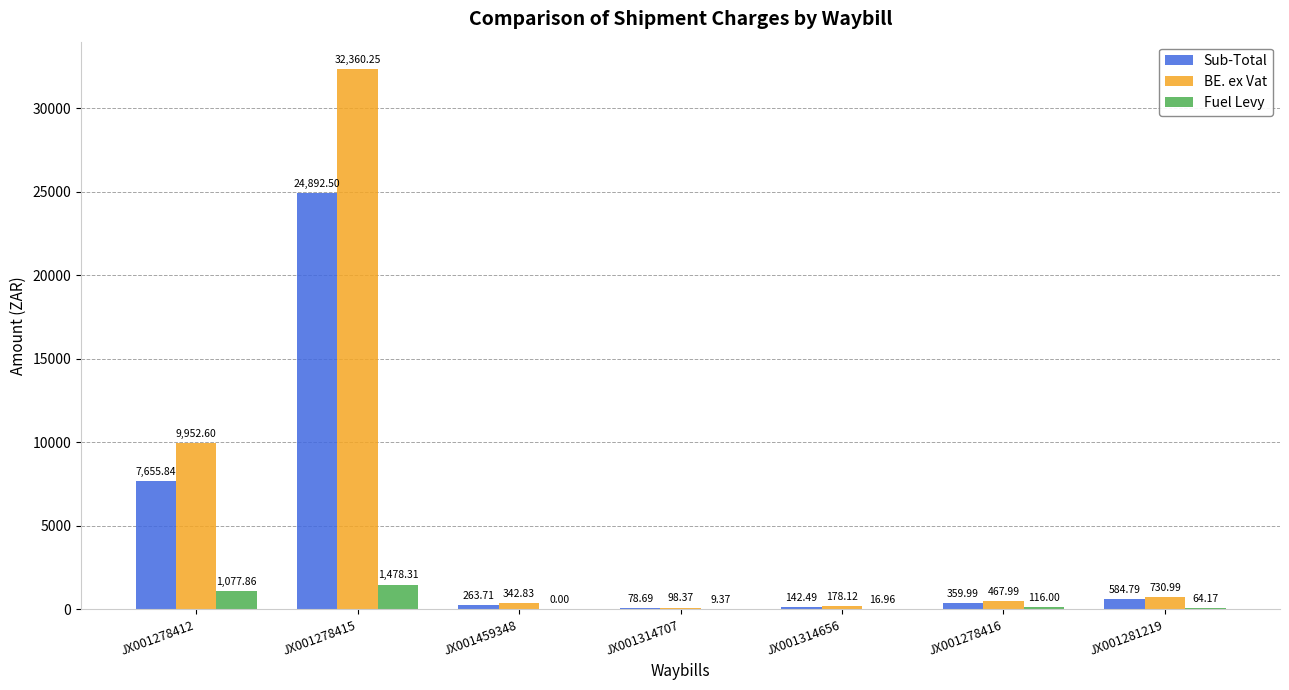

Between JX001278412 and JX001281219, which series saw the biggest shift?

BE. ex Vat